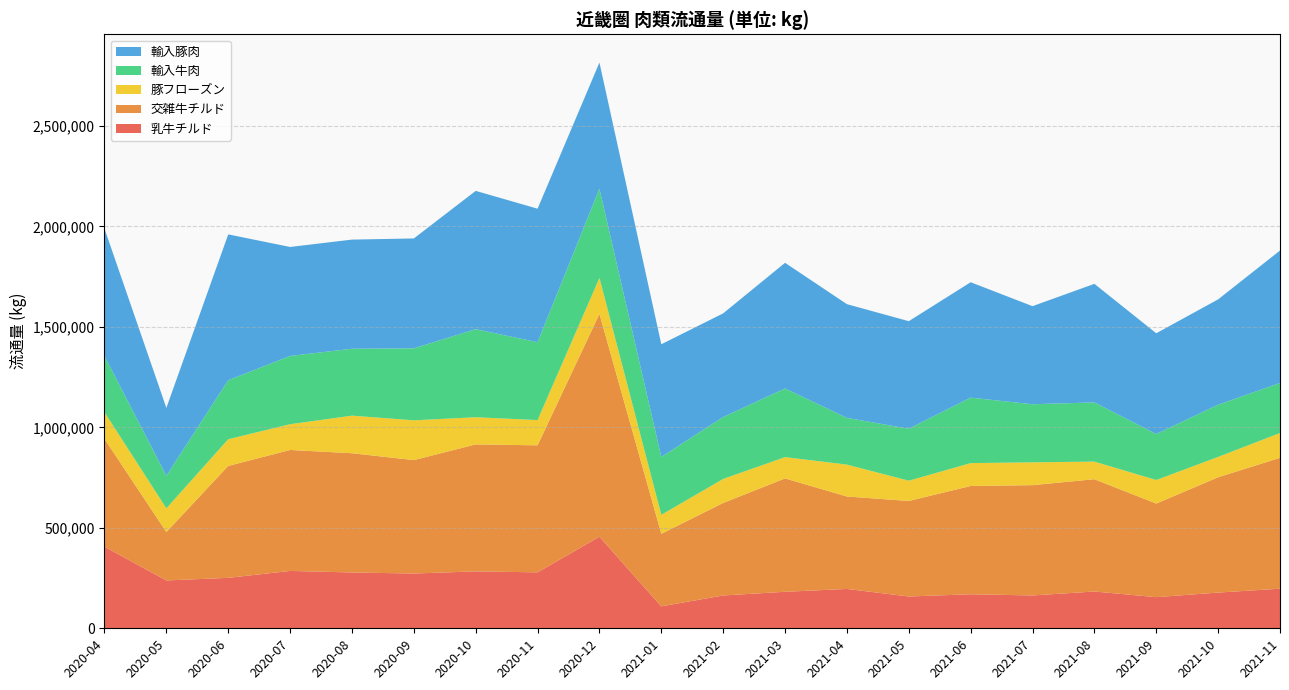

Reading left to right, what are all the values shown in this chart?

乳牛チルド: 2020-04=406091	2020-05=238124	2020-06=251040	2020-07=285478	2020-08=277787	2020-09=272604	2020-10=283141	2020-11=278458	2020-12=455484	2021-01=109250	2021-02=163301	2021-03=181615	2021-04=195825	2021-05=158230	2021-06=169386	2021-07=163405	2021-08=182999	2021-09=154931	2021-10=177713	2021-11=197014
交雑牛チルド: 2020-04=536407	2020-05=241125	2020-06=556923	2020-07=602017	2020-08=593426	2020-09=564460	2020-10=631923	2020-11=632121	2020-12=1109147	2021-01=360933	2021-02=460473	2021-03=564237	2021-04=460058	2021-05=475404	2021-06=538813	2021-07=548934	2021-08=558923	2021-09=465719	2021-10=573843	2021-11=651370
豚フローズン: 2020-04=132550	2020-05=117752	2020-06=133049	2020-07=128009	2020-08=187012	2020-09=197897	2020-10=135233	2020-11=125617	2020-12=178841	2021-01=94578	2021-02=119552	2021-03=106045	2021-04=158640	2021-05=100902	2021-06=113805	2021-07=113570	2021-08=87604	2021-09=117247	2021-10=101304	2021-11=123312
輸入牛肉: 2020-04=279330	2020-05=162324	2020-06=293560	2020-07=339806	2020-08=332977	2020-09=358380	2020-10=438322	2020-11=387517	2020-12=444411	2021-01=288053	2021-02=308154	2021-03=341661	2021-04=232733	2021-05=258623	2021-06=325848	2021-07=289108	2021-08=294539	2021-09=228916	2021-10=259952	2021-11=249177
輸入豚肉: 2020-04=634281	2020-05=337558	2020-06=725724	2020-07=542385	2020-08=543150	2020-09=546737	2020-10=688280	2020-11=664407	2020-12=627427	2021-01=560664	2021-02=515803	2021-03=625272	2021-04=565816	2021-05=535209	2021-06=574355	2021-07=488048	2021-08=590168	2021-09=501373	2021-10=524103	2021-11=659021